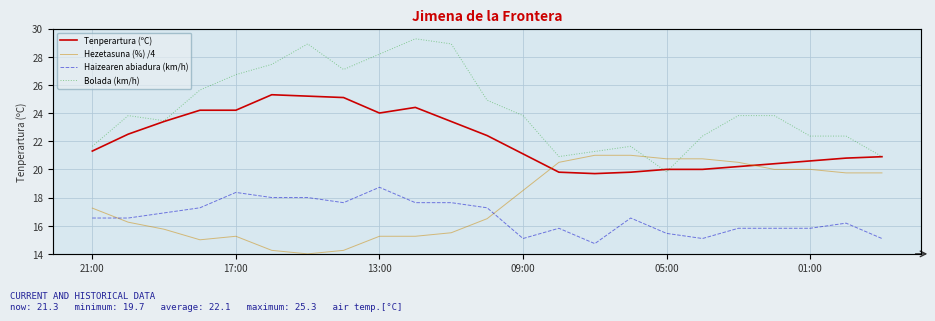

In Haizearen abiadura (km/h), how many points are higher than both neighbors (excluding endpoints)?

5